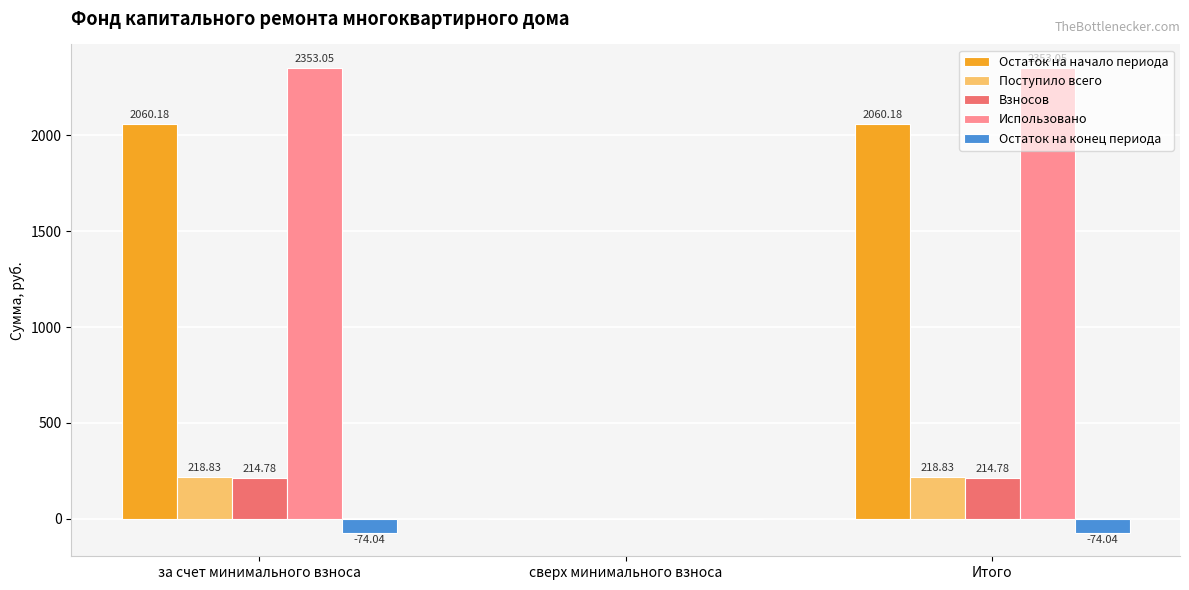

The Взносов series shows 214.8 at Итого. True or false?

True